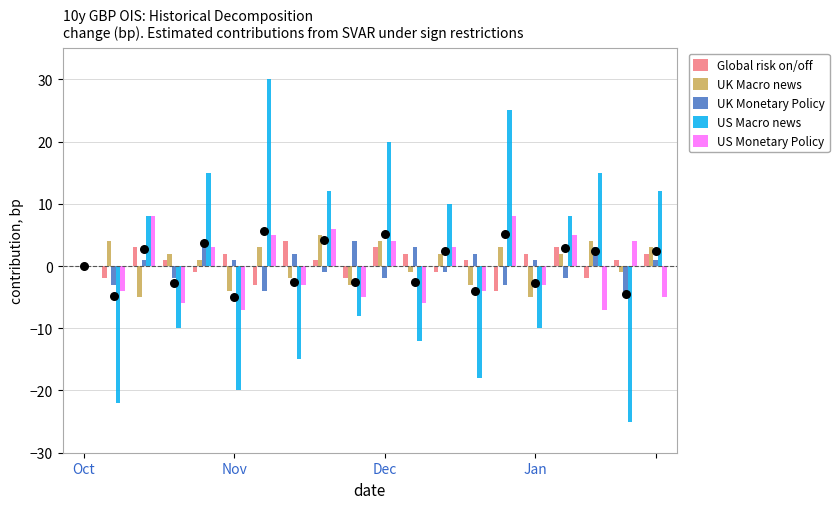

True or false: UK Macro news has a value of -5 at Oct.

False